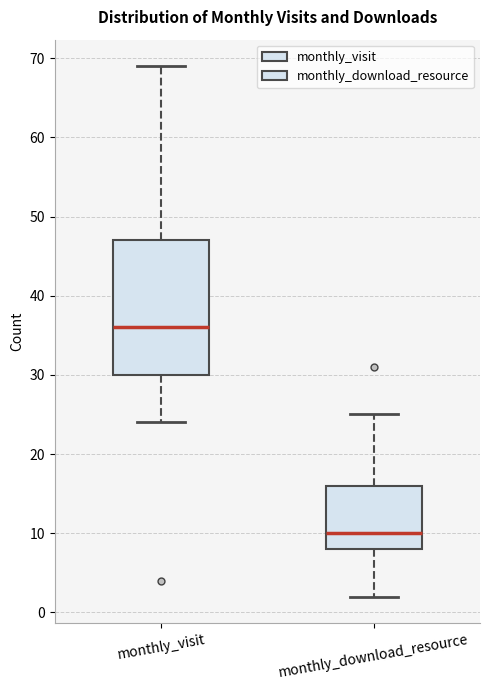

Reading left to right, transcribe this box plot: for each box, give where its median line is, the range the box spans, and where its two whiskers end, as read against the y-axis. The values are not printed on the chart, so give them approximately, as read against the axis.

monthly_visit: median 36, box 30 to 47, whiskers 24 to 69
monthly_download_resource: median 10, box 8 to 16, whiskers 2 to 25